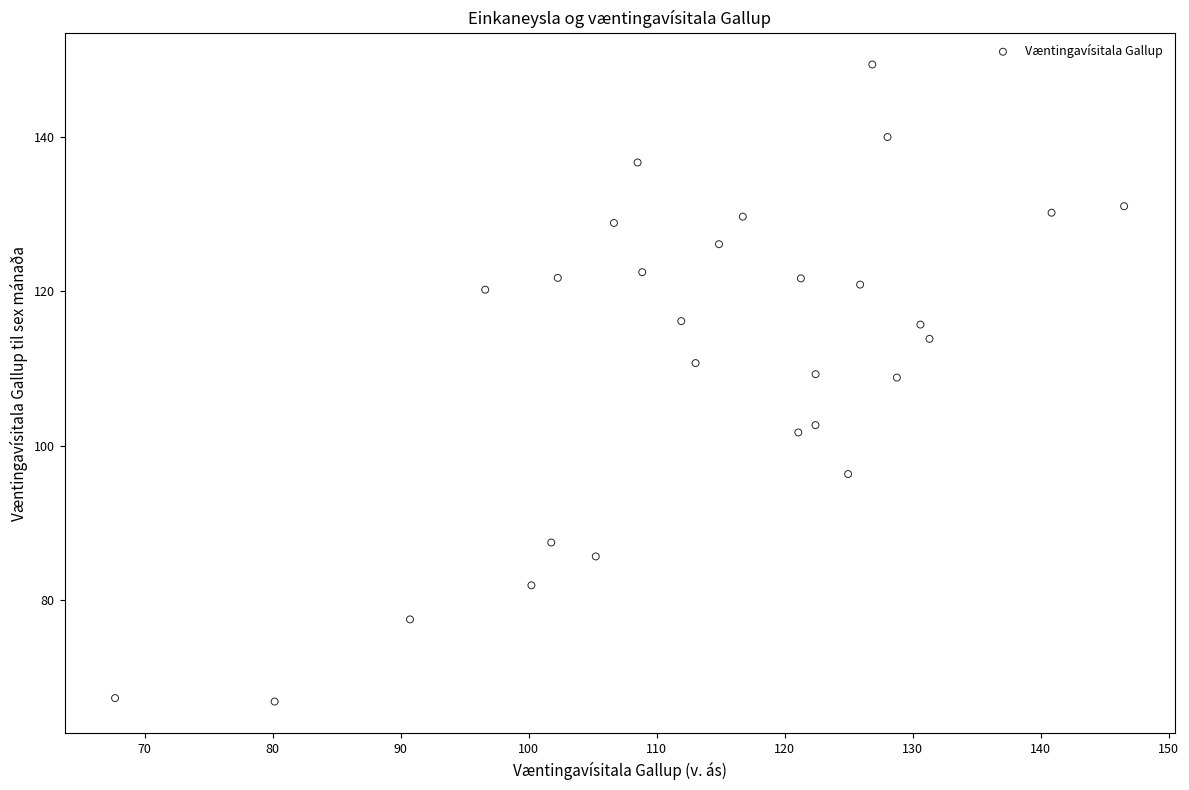

What is the range of X values (max minus min)?

78.9